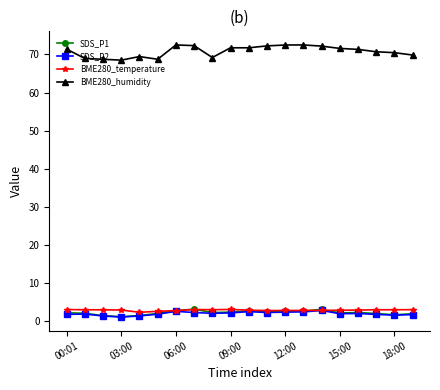

True or false: SDS_P1 and BME280_humidity intersect in this chart.

False